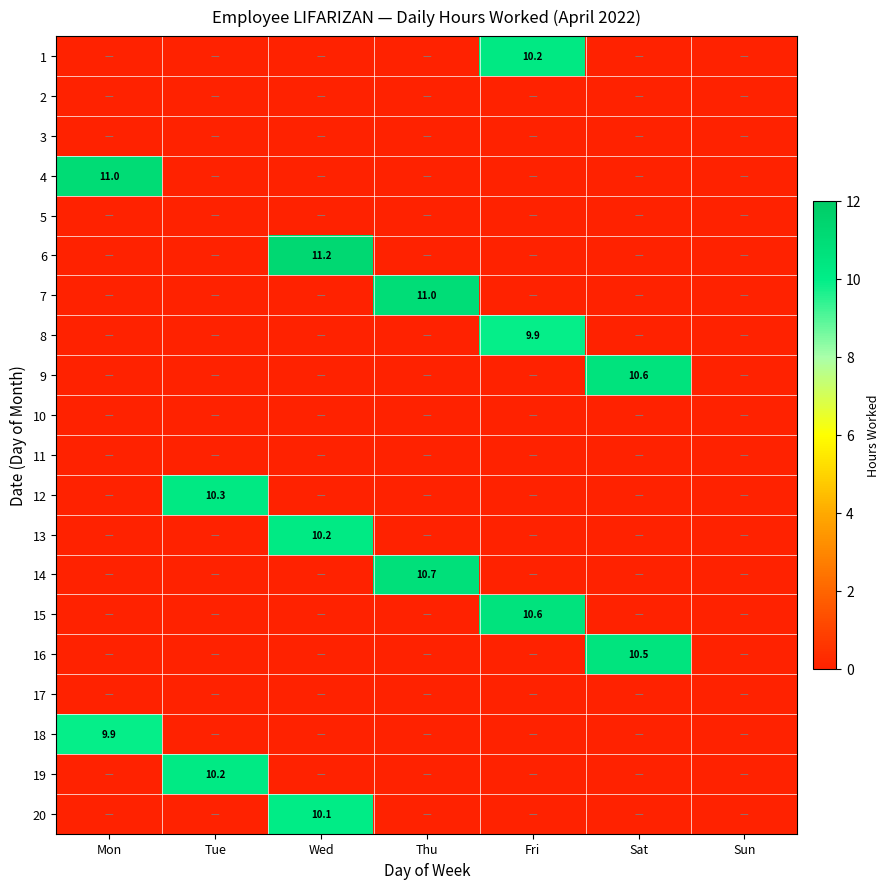

True or false: 13 has a value of 2.6 at Wed.

False